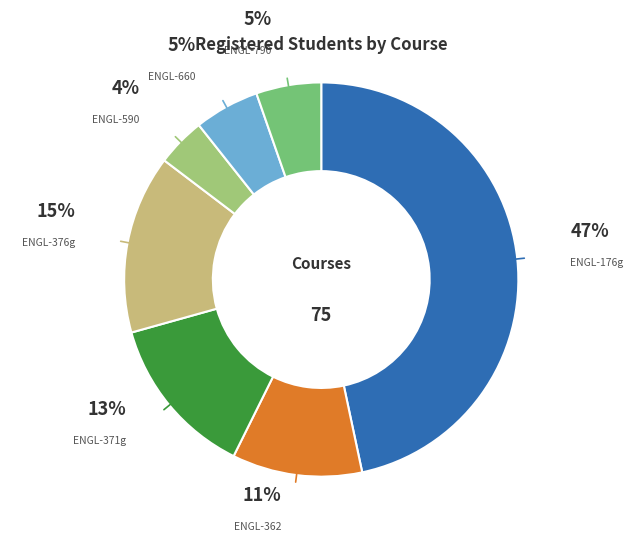

Does any single category account for the majority?

No